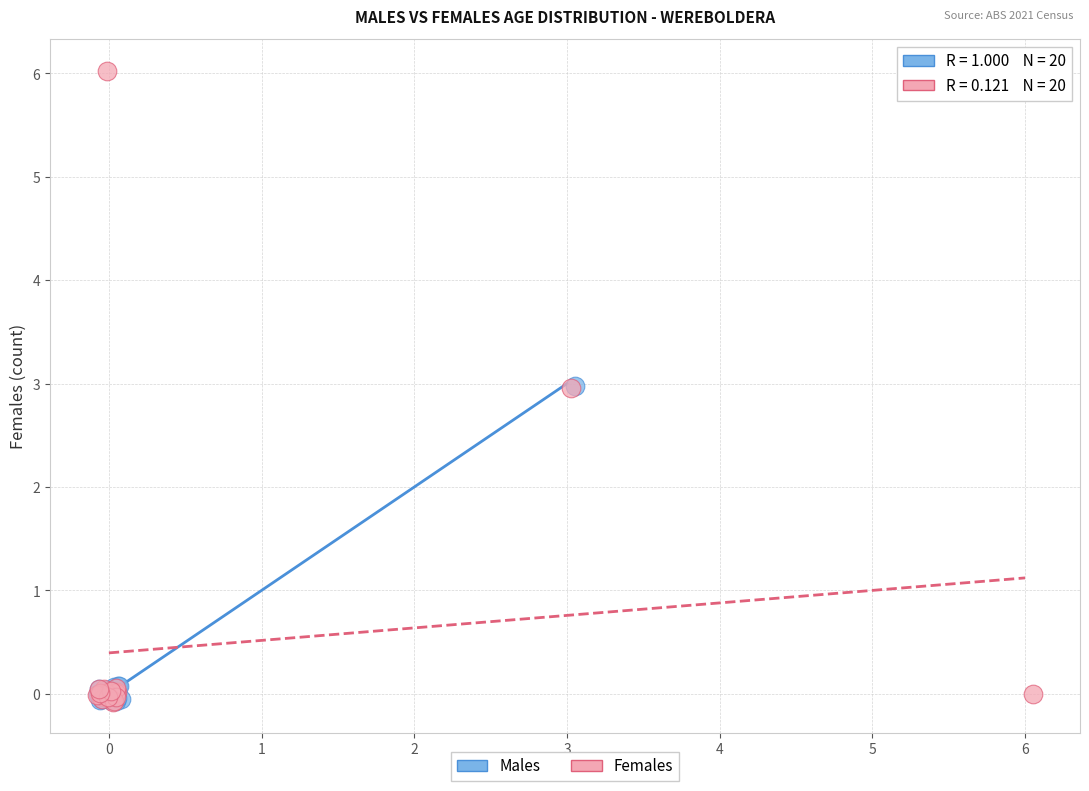

Which series contains the highest Y value?

Females